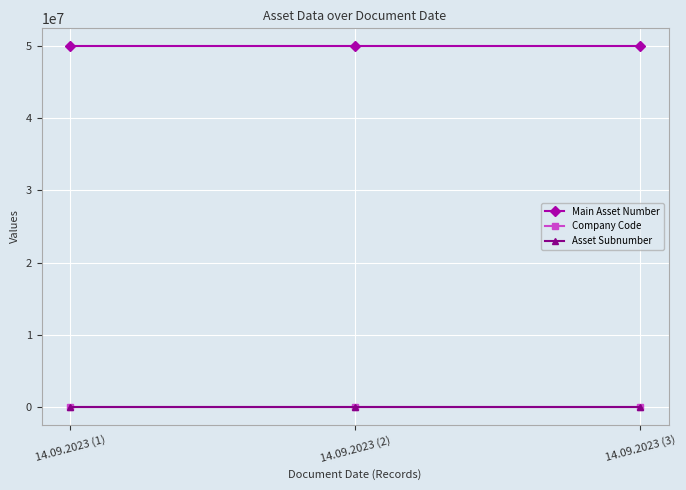

How many categories are shown in the chart?

3